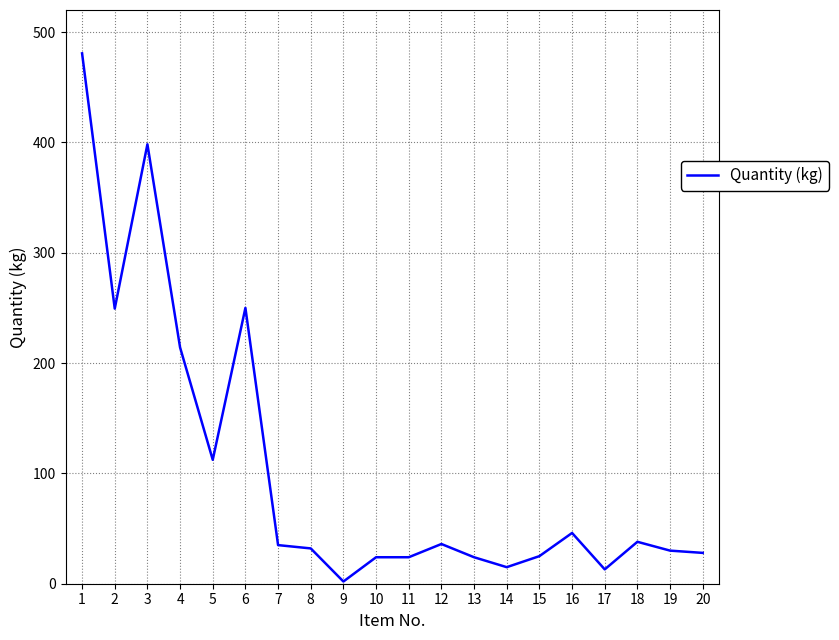

What is the average value?

103.8